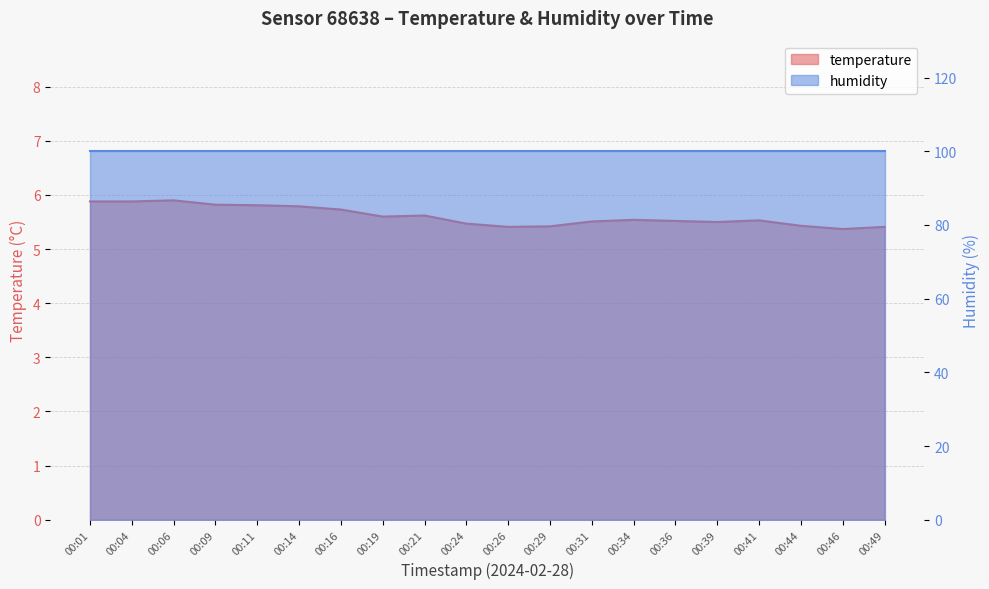

What is the greatest value displayed?

5.9